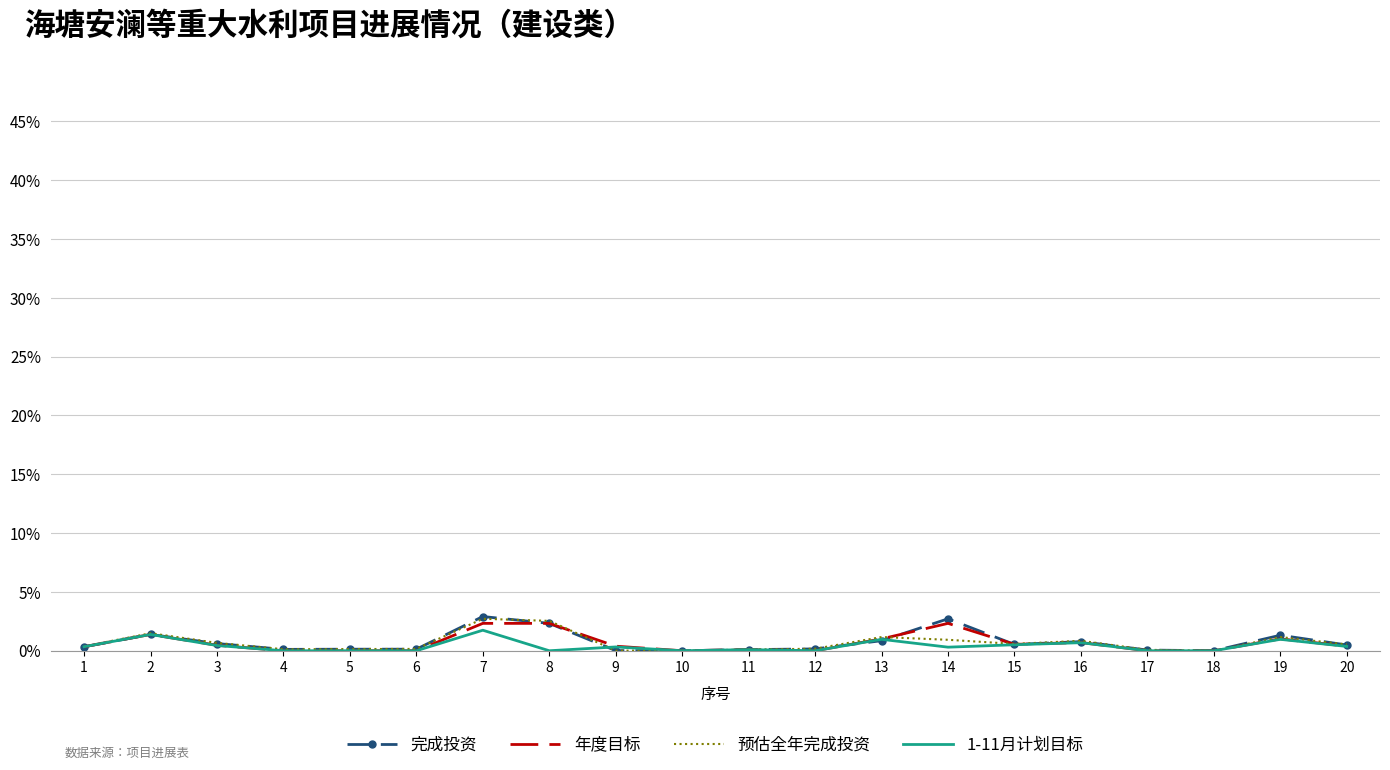

What is the total value across all series at 2?

5.6